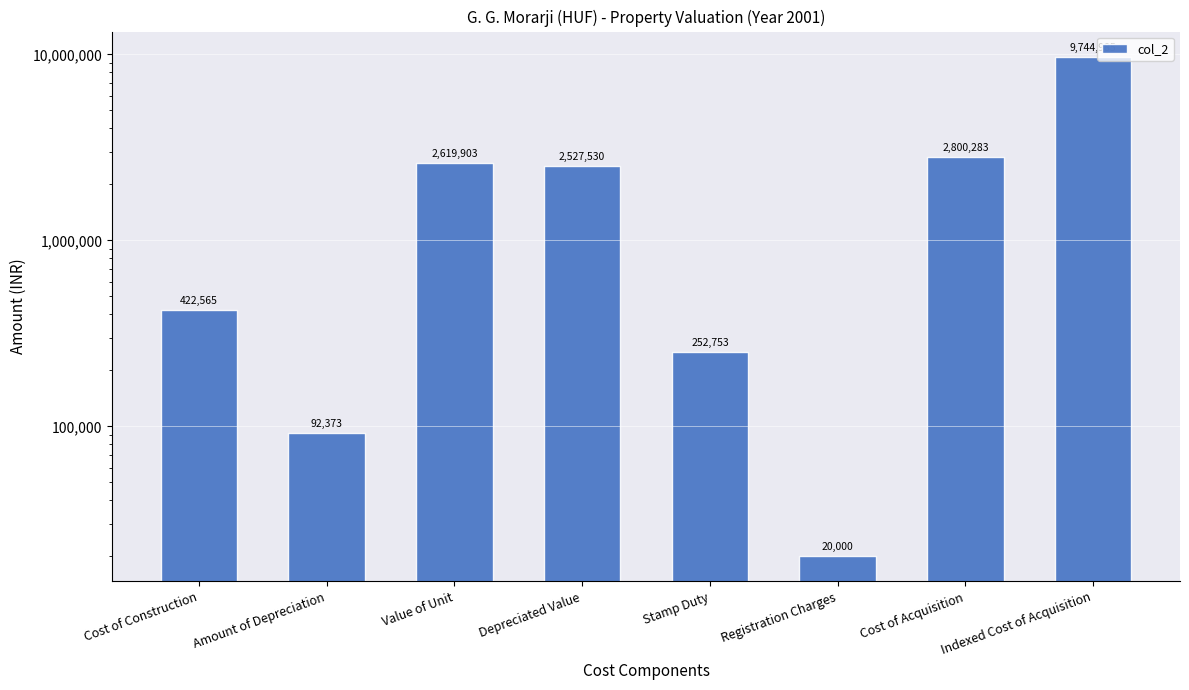

True or false: the data shows 618737 at Cost of Construction.

False